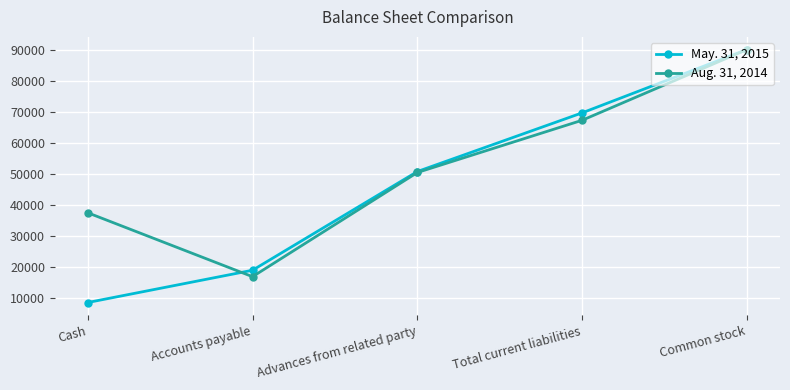

What is the average value of the Aug. 31, 2014 series?

52376